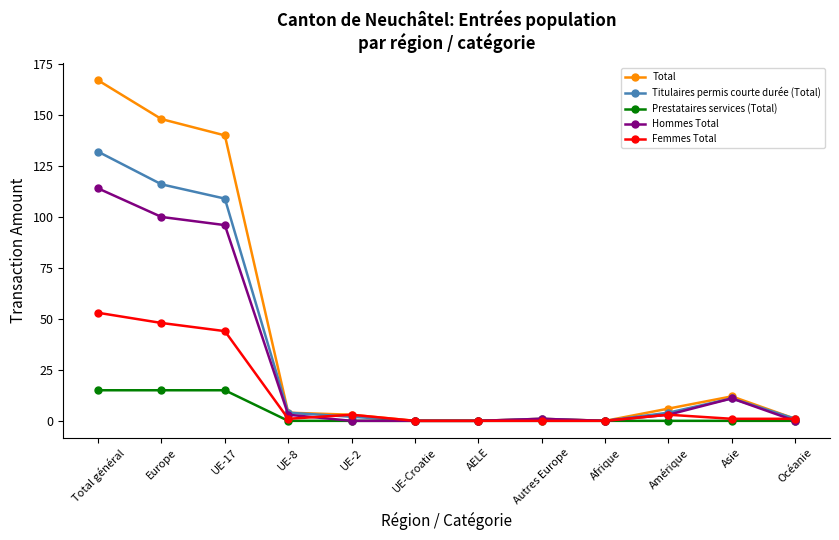

How many series are shown in this chart?

5